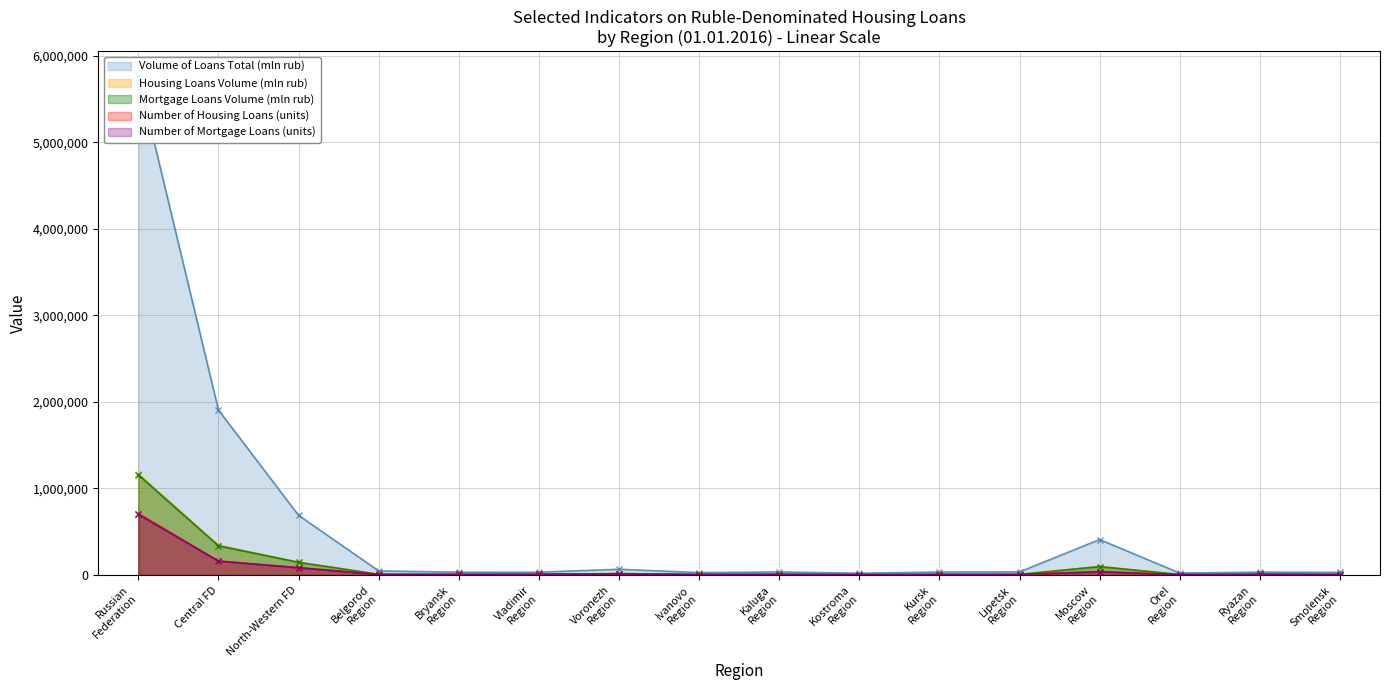

True or false: Housing loans volume (mln rub) has more than 1 points higher than both neighbors.

False